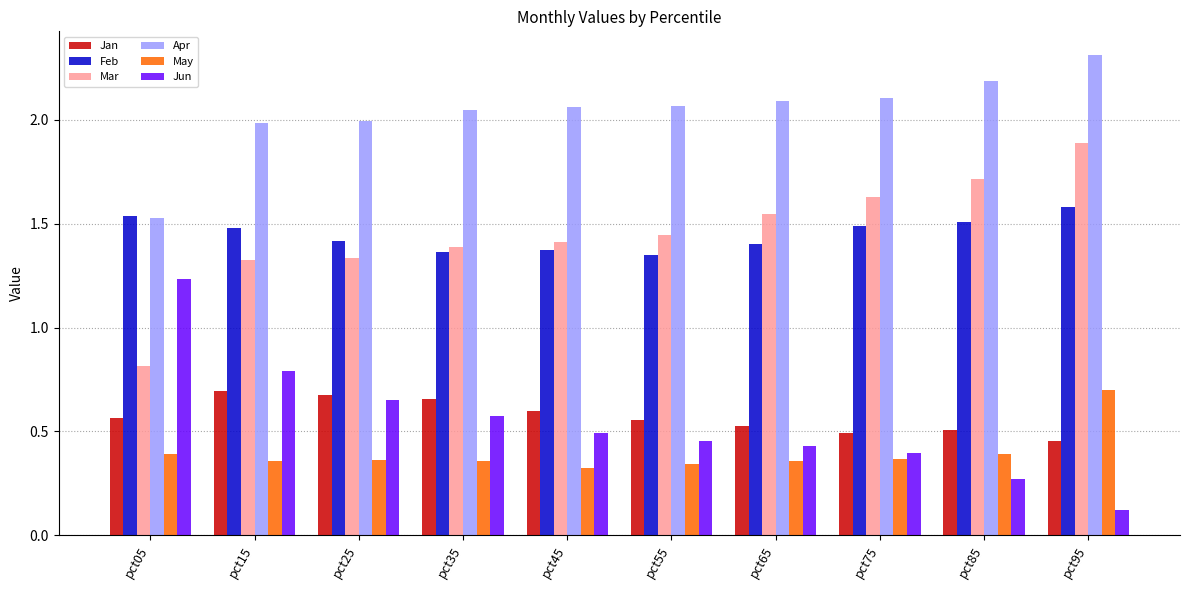

At which category is the sum across all series the highest?

pct95